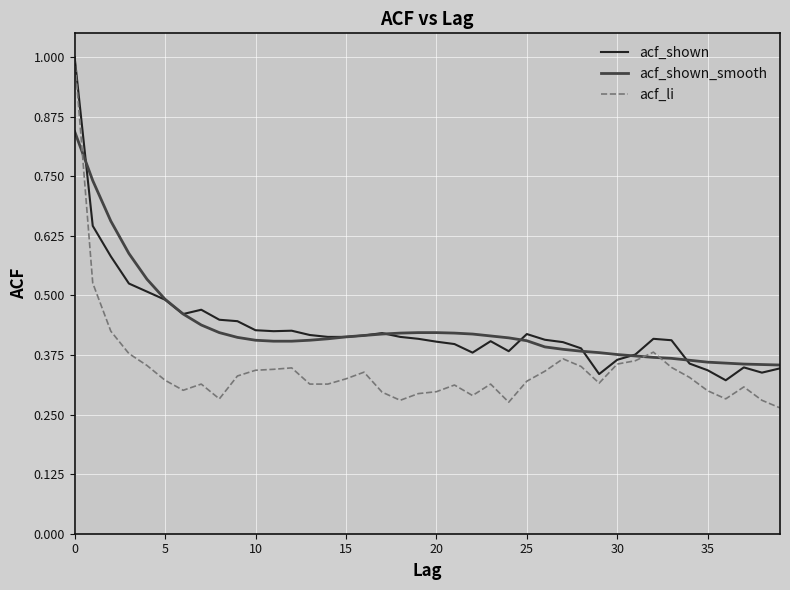

Does the chart have visible grid lines?

Yes